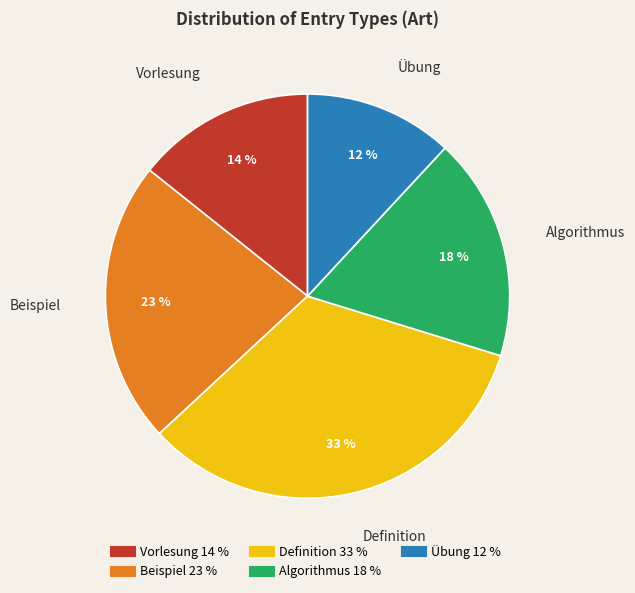

Count the number of slices in the pie.

5